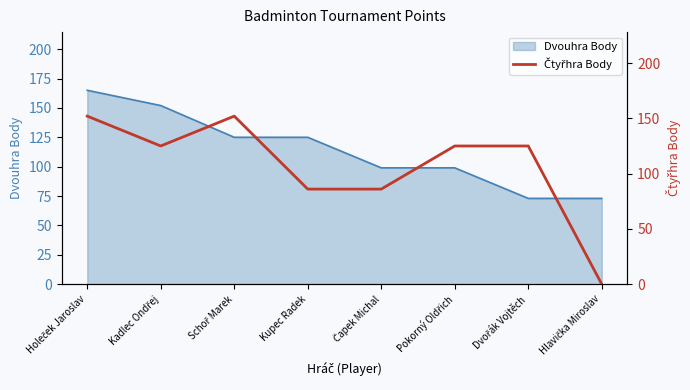

What is the minimum value for Dvouhra Body?

73